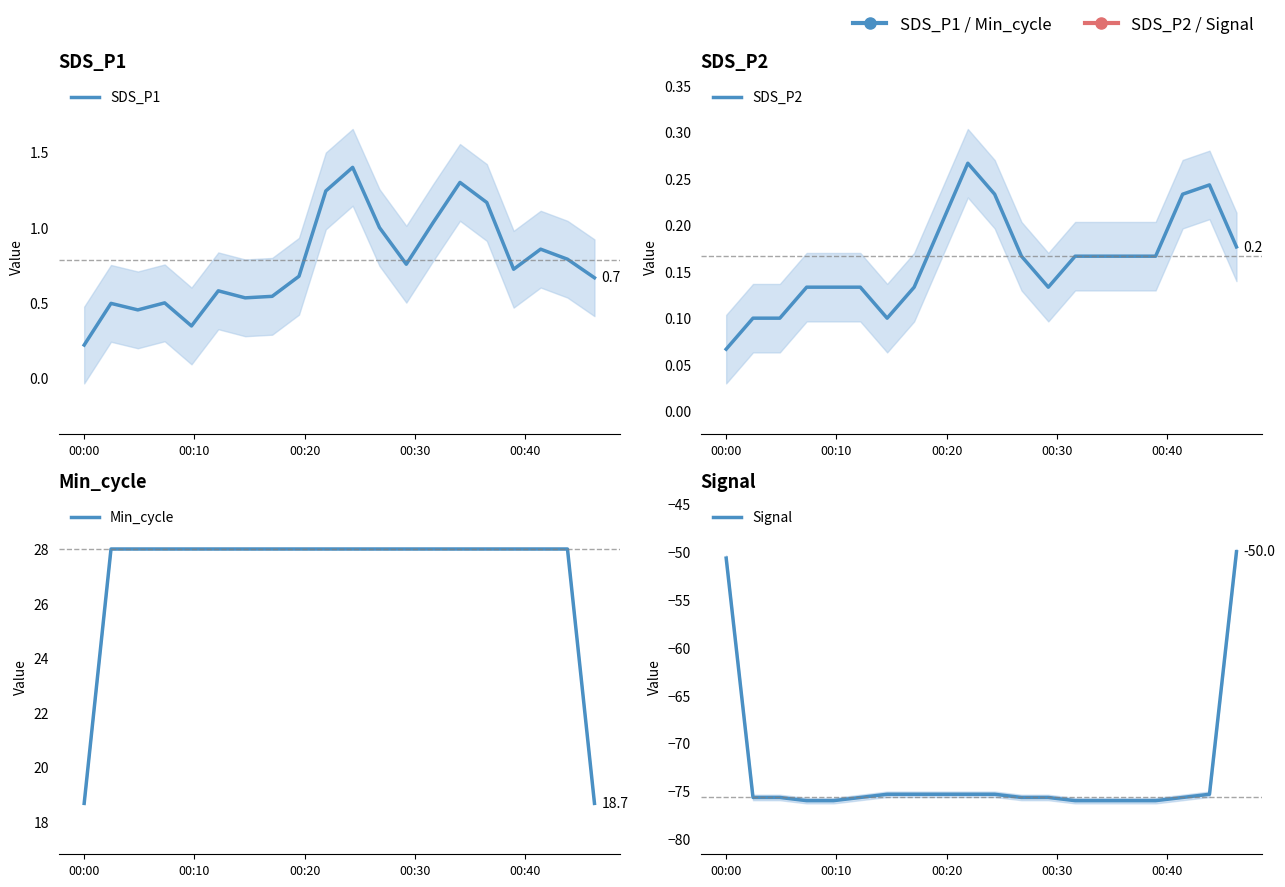

Which label corresponds to the smallest value in the chart?

00:30